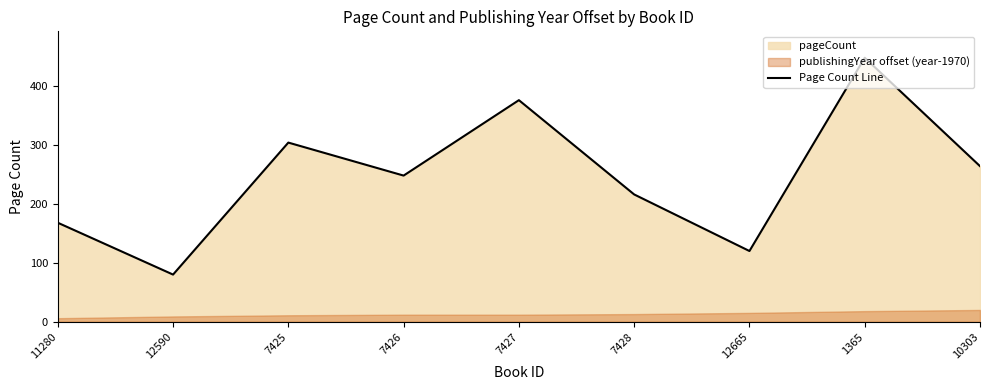

How many interior local valleys (lower than both neighbors) does the data have?

3